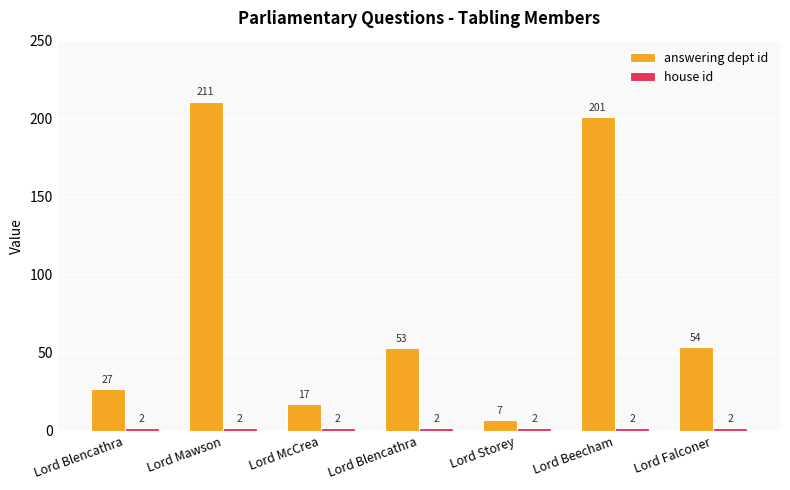

How many groups of bars are there?

7